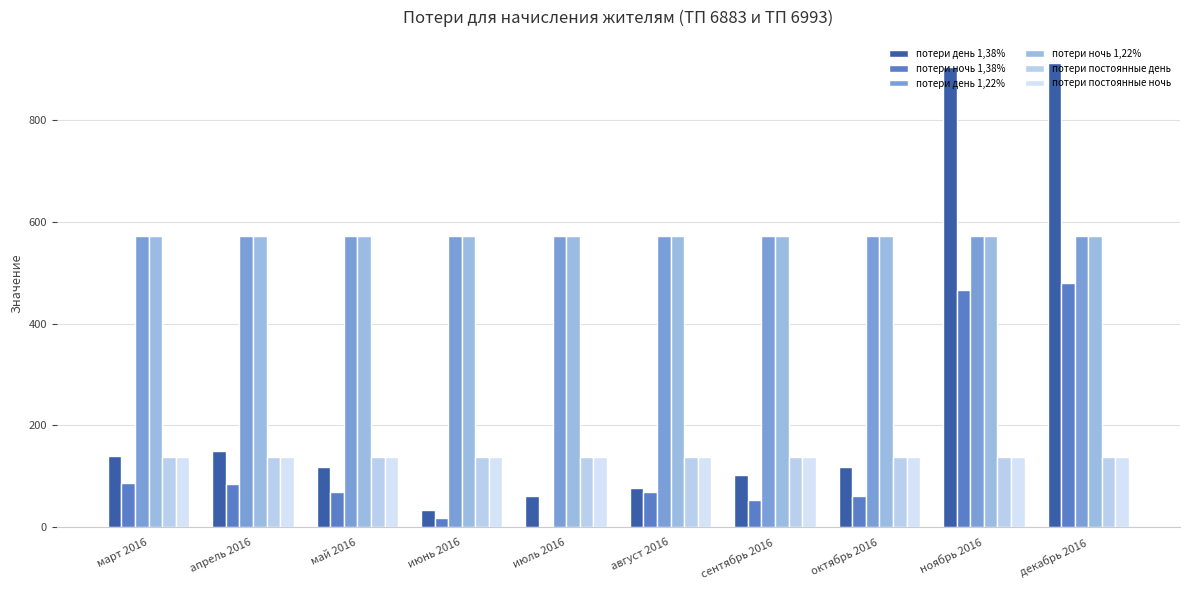

Reading left to right, list all the values displayed in this chart.

потери день 1,38%: 139.1	149.0	118.7	33.7	61.8	76.7	103.2	118.7	904.7	912.5
потери ночь 1,38%: 87.8	85.6	69.5	17.7	0.0	69.5	53.5	60.7	467.0	480.2
потери день 1,22%: 573.0	573.0	573.0	573.0	573.0	573.0	573.0	573.0	573.0	573.0
потери ночь 1,22%: 573.0	573.0	573.0	573.0	573.0	573.0	573.0	573.0	573.0	573.0
потери постоянные день: 138.0	138.0	138.0	138.0	138.0	138.0	138.0	138.0	138.0	138.0
потери постоянные ночь: 139.0	139.0	139.0	139.0	139.0	139.0	139.0	139.0	139.0	139.0